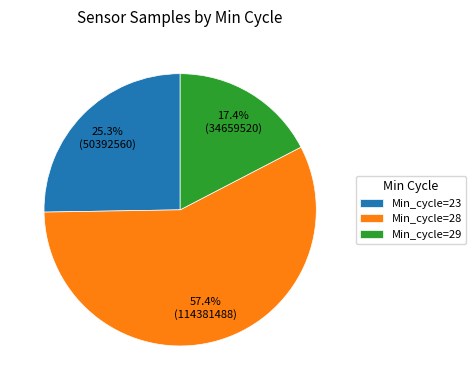

Is there any slice that represents more than half of the pie?

Yes